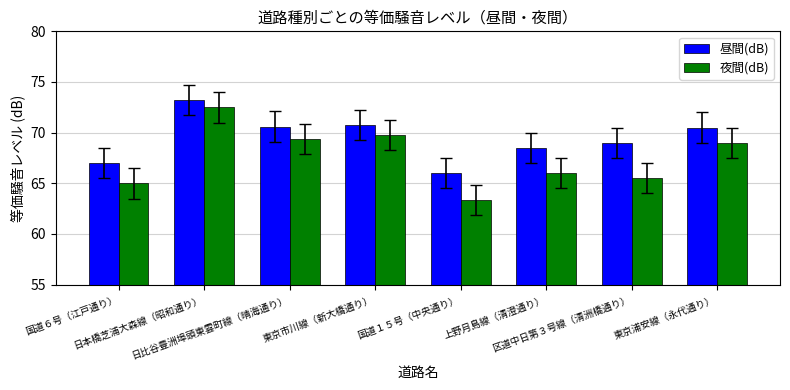

What position from the left is 国道６号（江戸通り）?

1